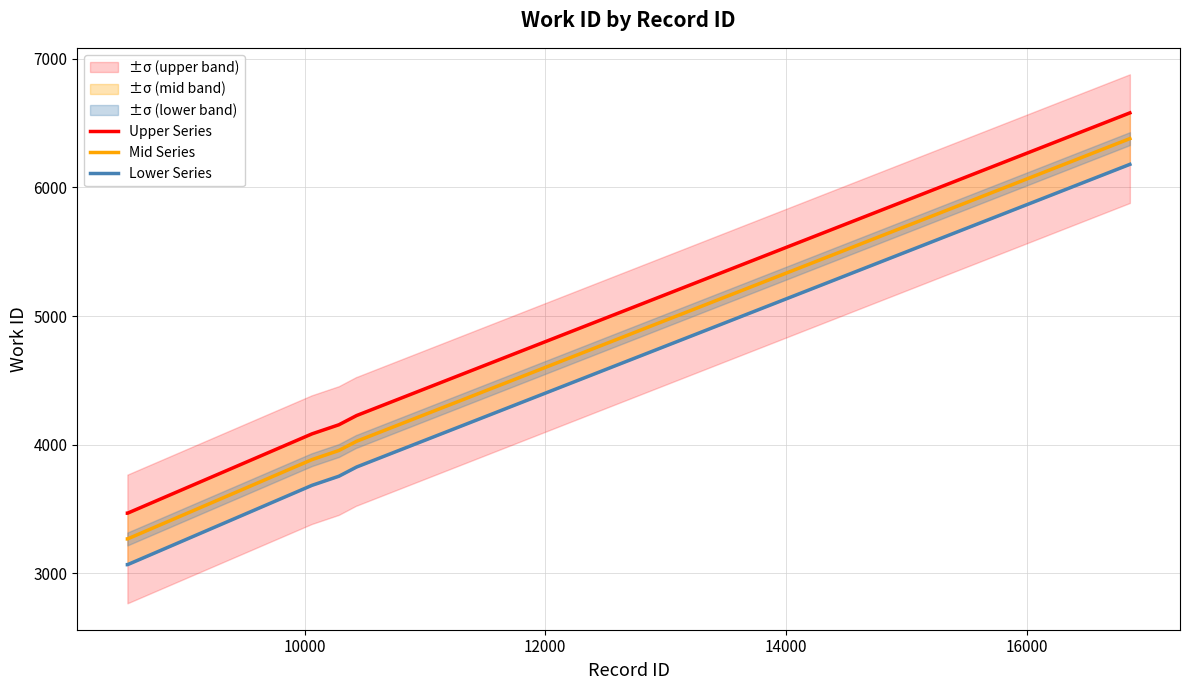

Which has a higher value, 10055 or 10281?

10281